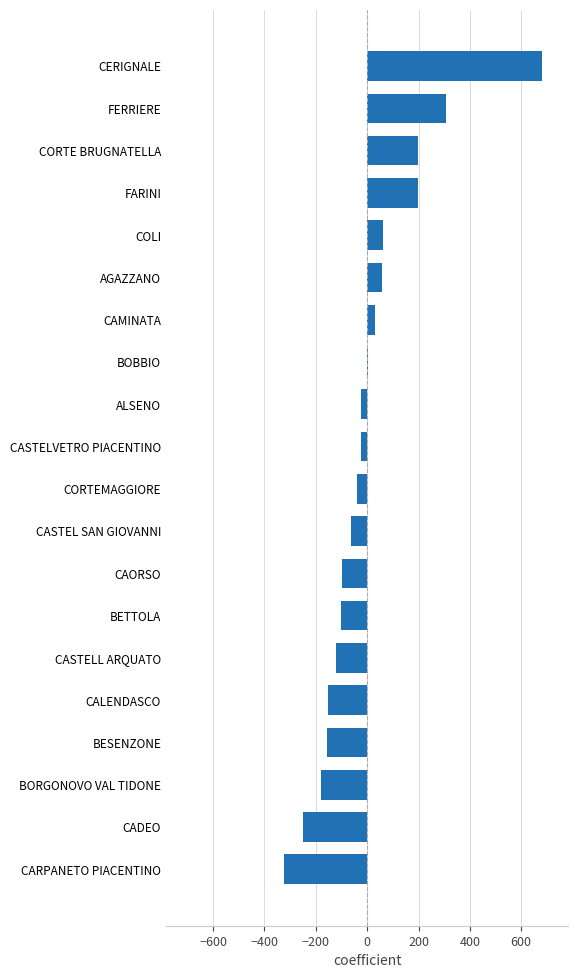

The value at CERIGNALE is 681.3. True or false?

True